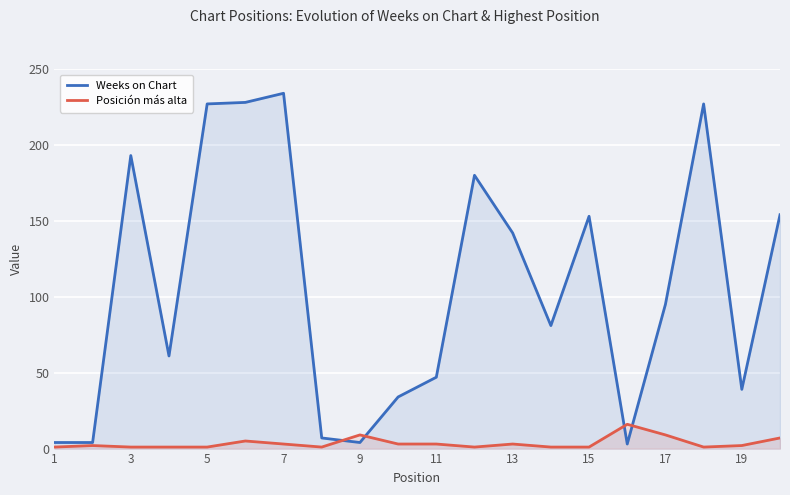

How many intersections are there between Weeks on Chart and Posición más alta?

4